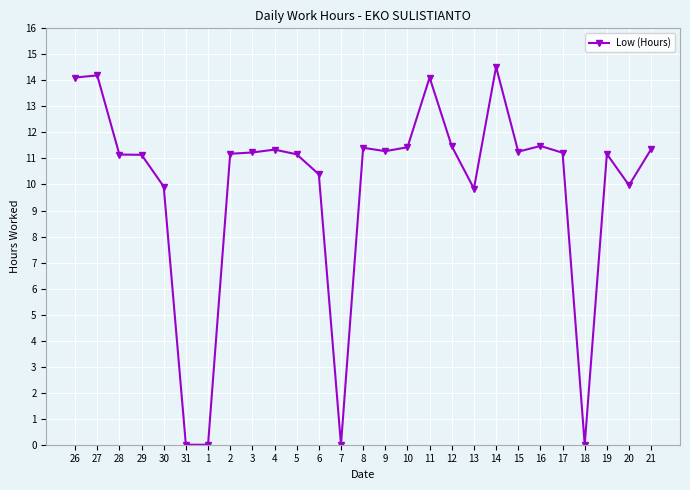

How many lines are shown in the chart?

1